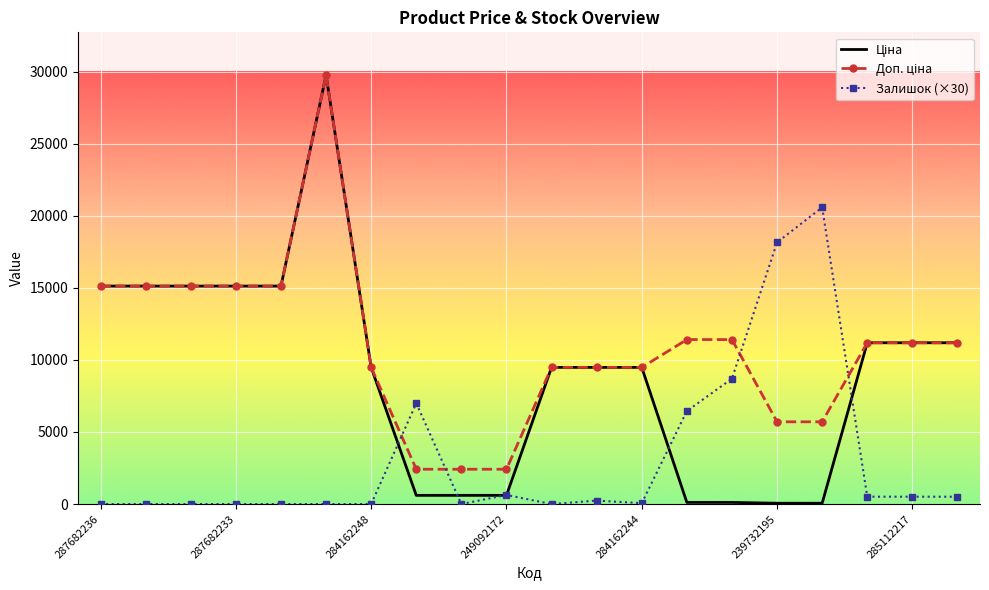

How many series are shown in this chart?

3